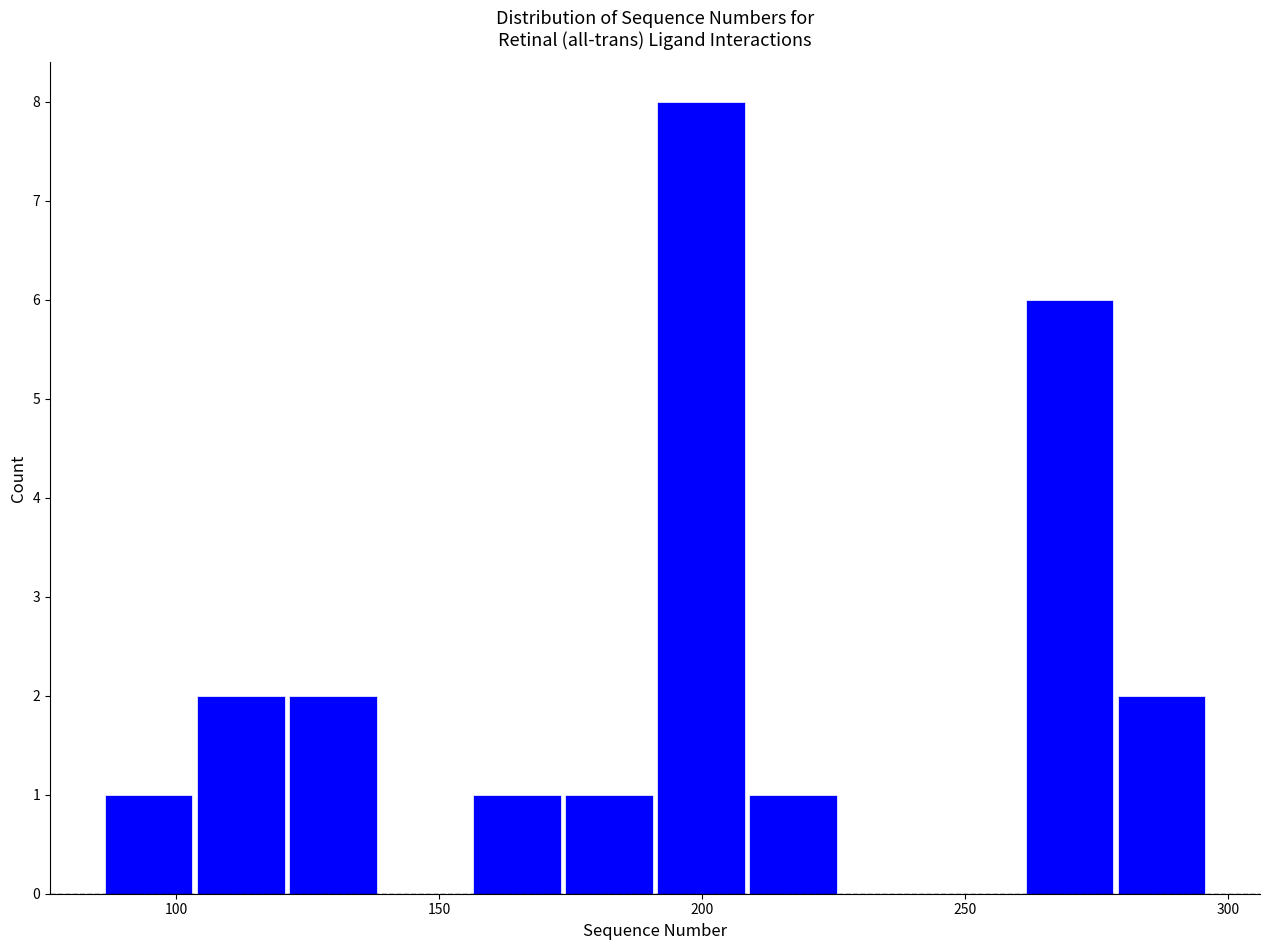

Around what value on the x-axis is the tallest bar? Give the approximate position of its centre, as read against the axis.

200